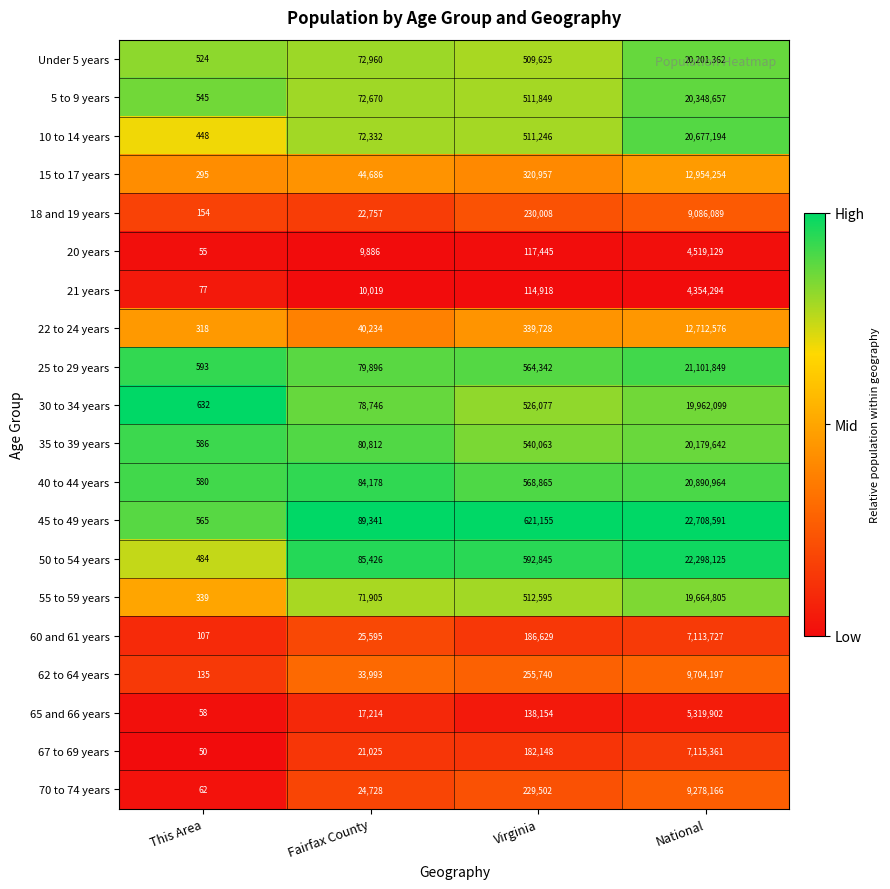

Rank the series at This Area from lowest to highest value.

67 to 69 years, 20 years, 65 and 66 years, 70 to 74 years, 21 years, 60 and 61 years, 62 to 64 years, 18 and 19 years, 15 to 17 years, 22 to 24 years, 55 to 59 years, 10 to 14 years, 50 to 54 years, Under 5 years, 5 to 9 years, 45 to 49 years, 40 to 44 years, 35 to 39 years, 25 to 29 years, 30 to 34 years